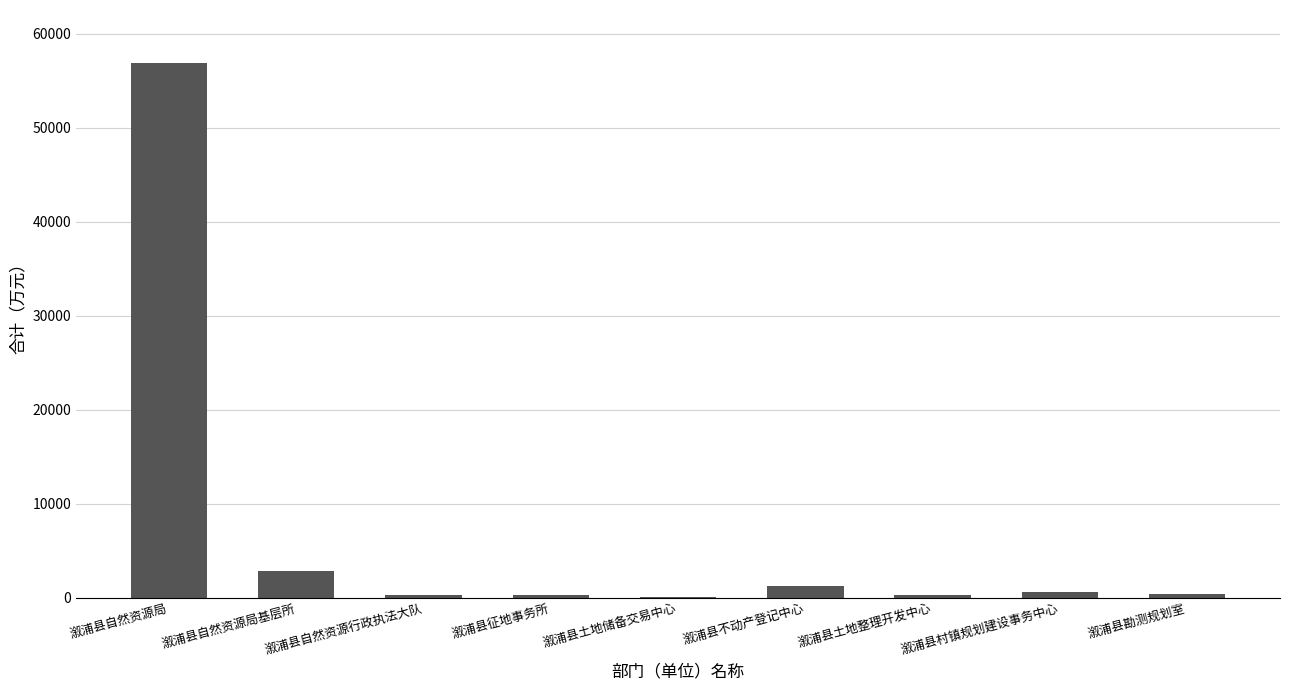

At which label is the value closest to 28463?

溆浦县自然资源局基层所